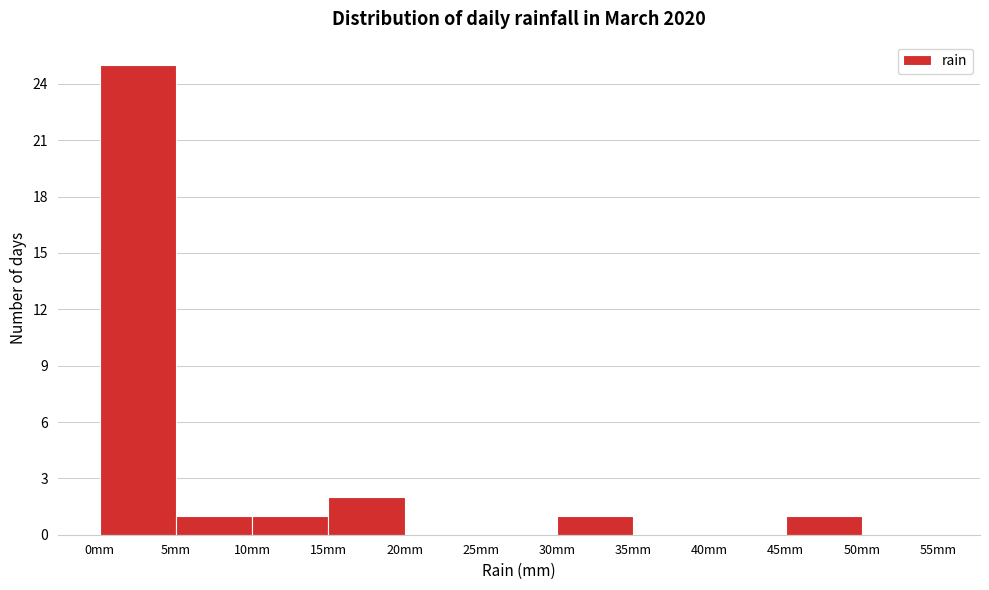

What is the height of the bar covering 30 to 35 on the x-axis? The values are not printed on the chart, so give them approximately, as read against the axis.

1